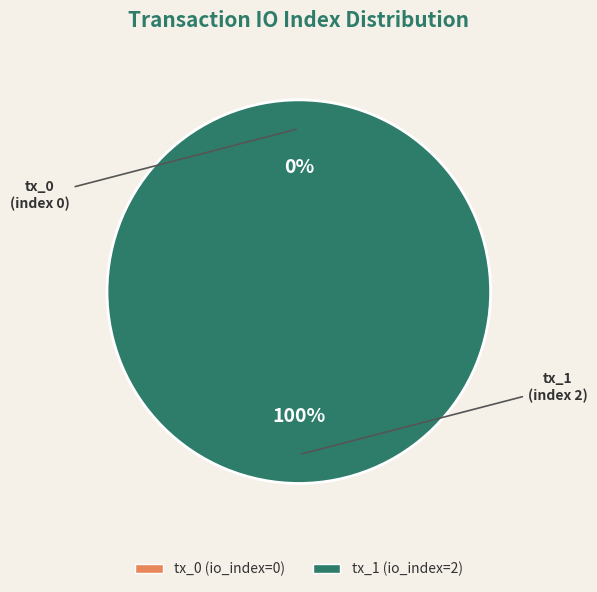

Is it true that tx_0 is 12% of the pie?

False